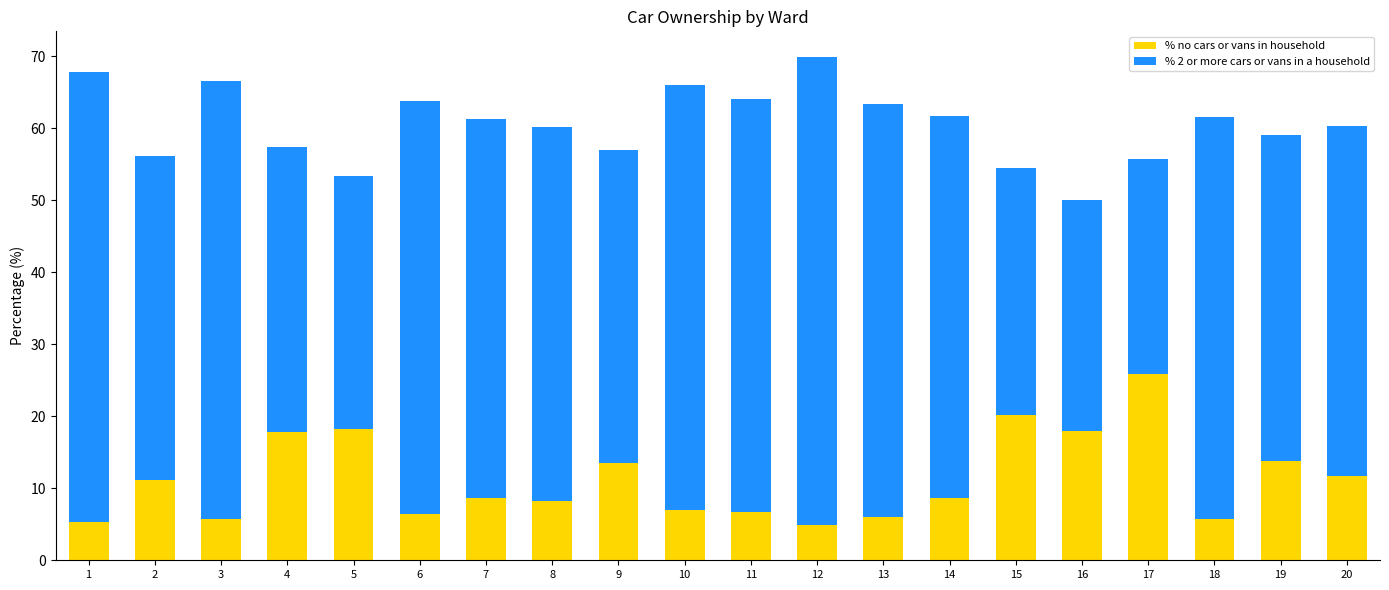

What is the lowest value of the % no cars or vans in household series?

4.9